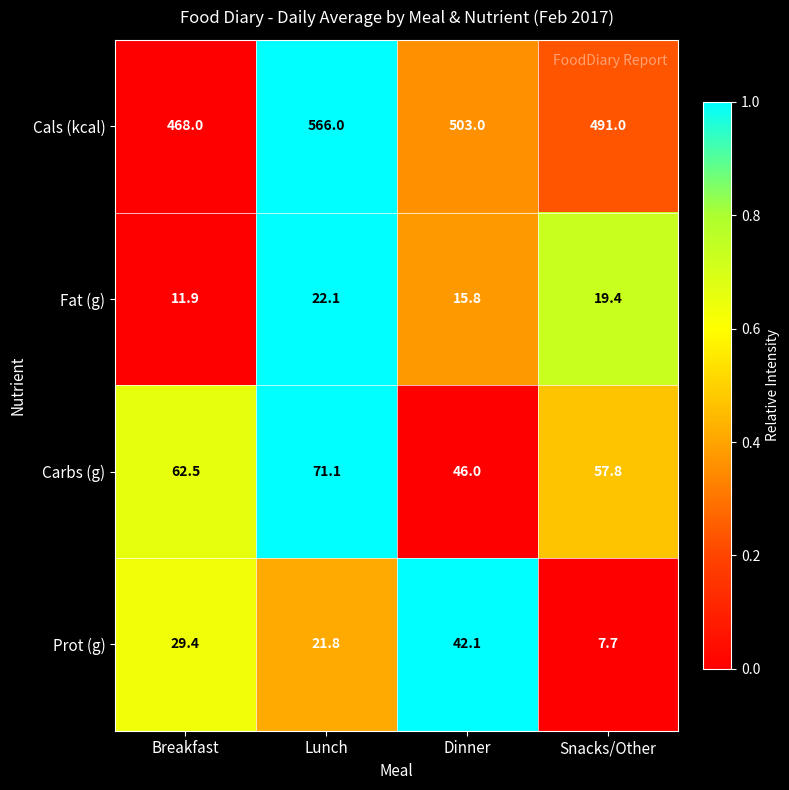

What is the highest value of the Carbs (g) series?

71.1